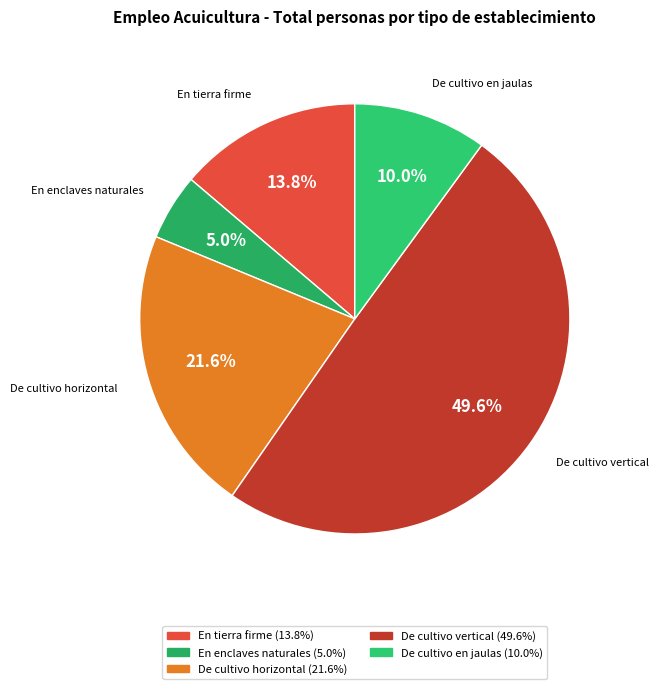

Which category has the biggest portion of the pie?

De cultivo vertical